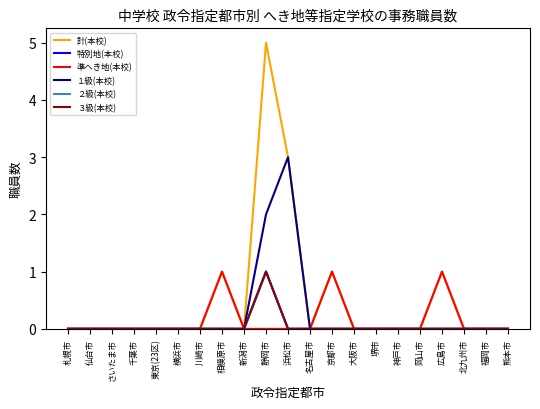

At which category is the sum across all series the highest?

静岡市